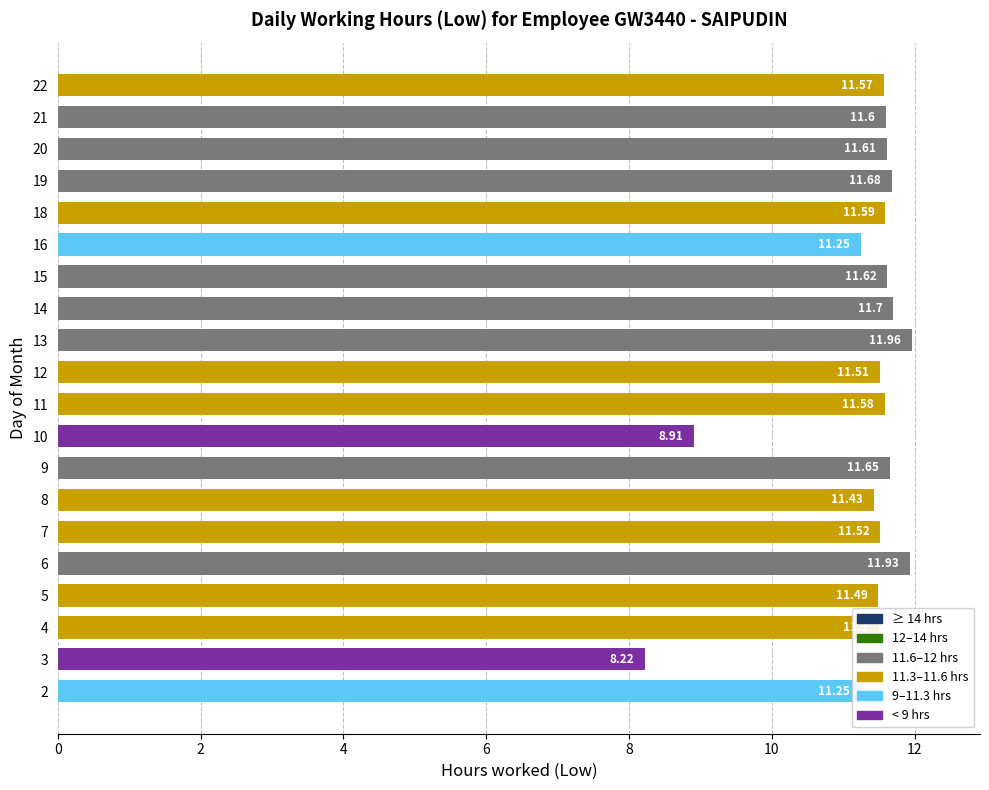

What is the difference between the maximum and minimum values?

3.7